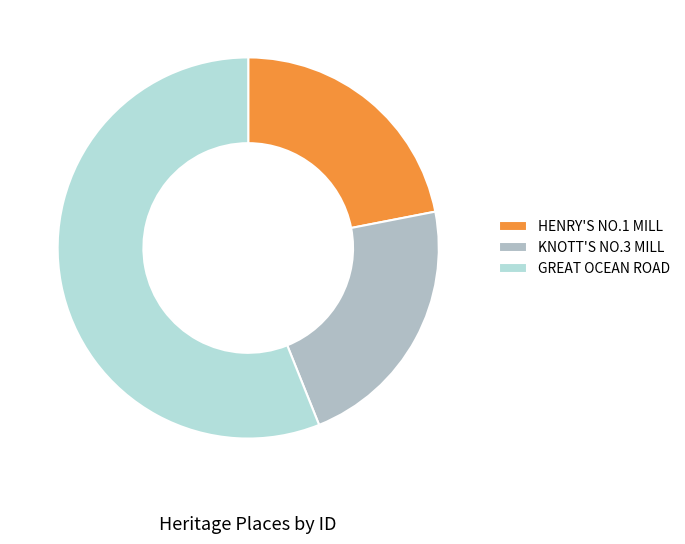

Is there any slice that represents more than half of the pie?

Yes